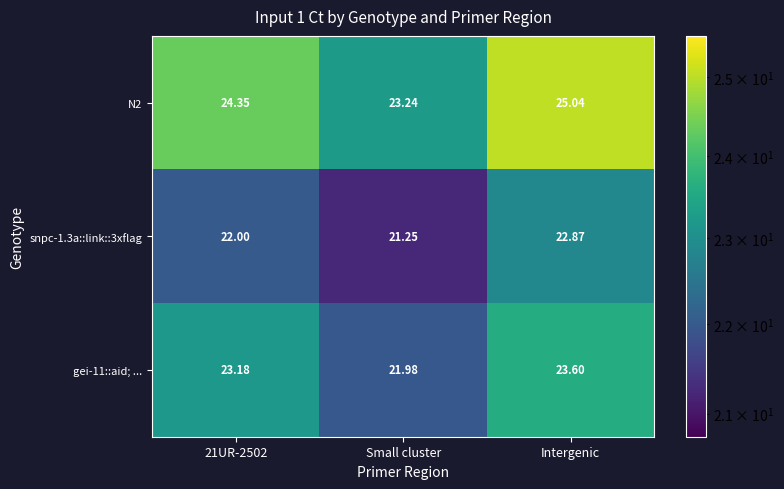

Which category has the lowest value across all series?

Small cluster